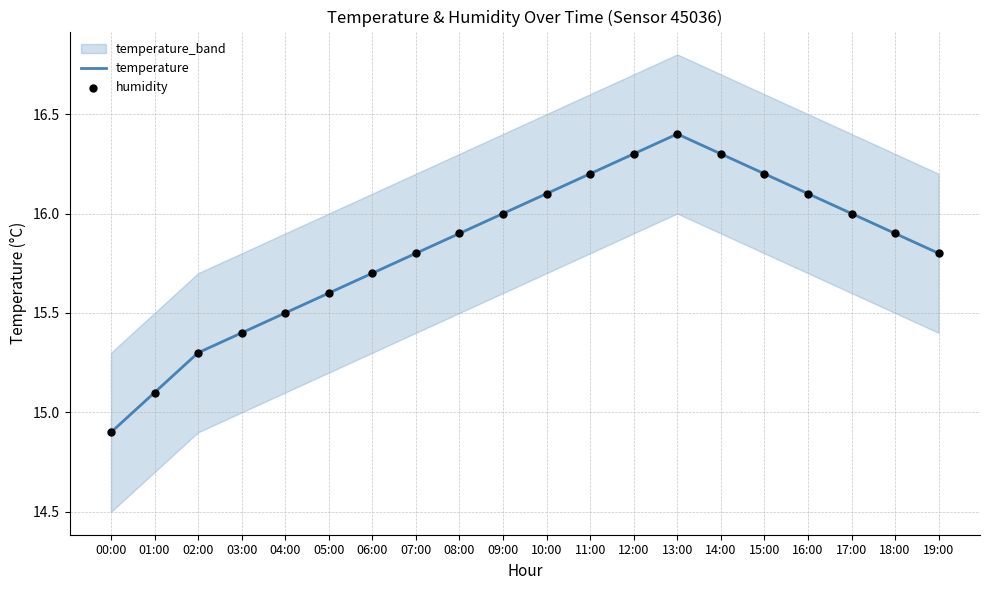

Which series has the largest total across all categories?

temperature